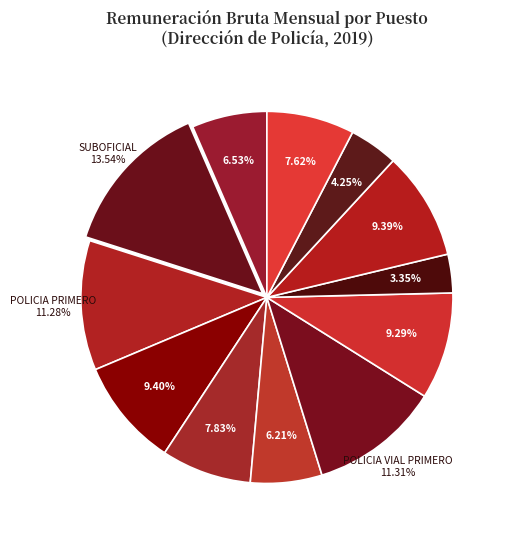

How many slices are in this pie chart?

12